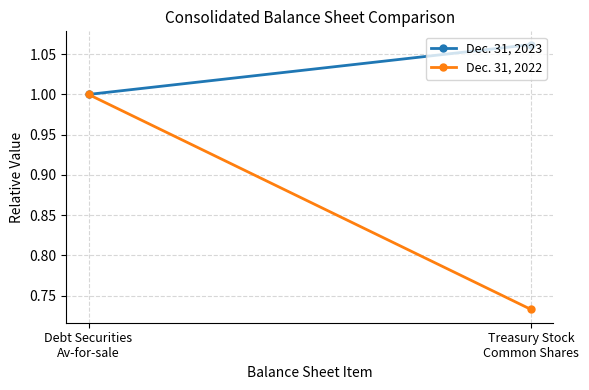

What position from the right is Treasury Stock
Common Shares?

1